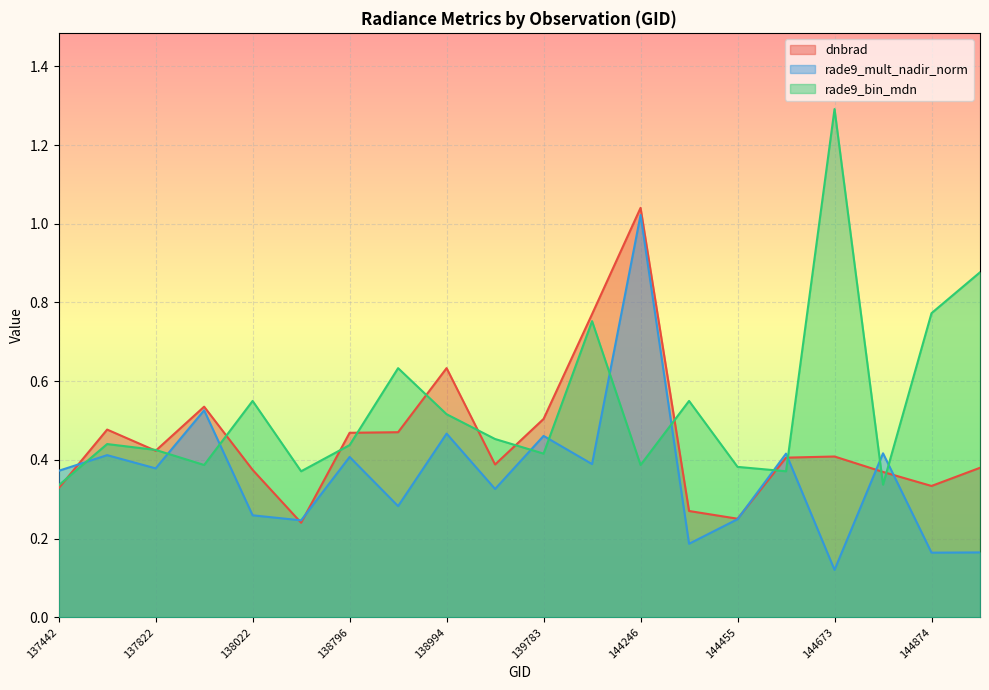

Between 138010 and 144455, which series saw the biggest shift?

dnbrad